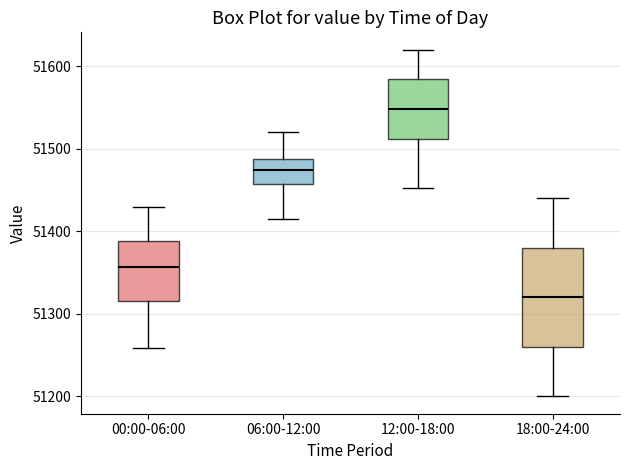

Which box has the highest median line?

12:00-18:00